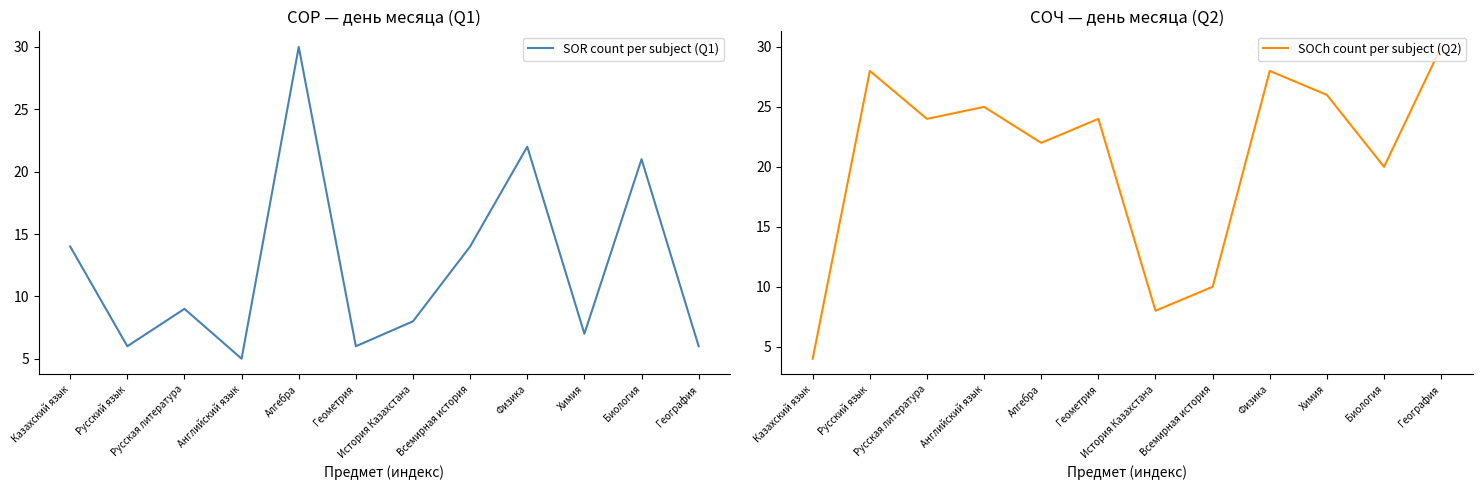

What is the value of the SOCh count per subject (Q2) point at the 6th from the left?

24